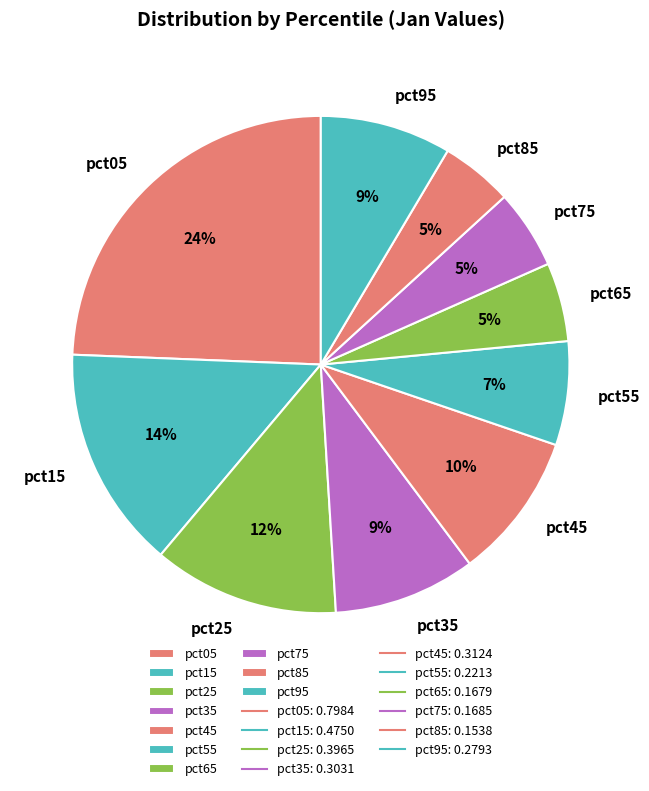

What percentage is the pct85 slice, to the nearest percent?

5%